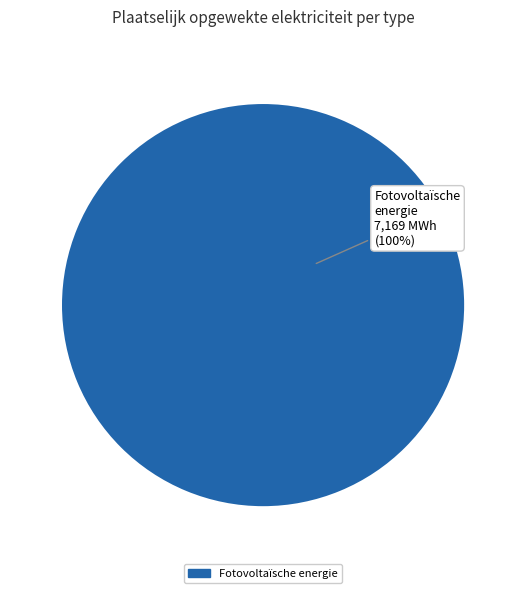

What portion of the pie excludes Waterkracht?

100.0%